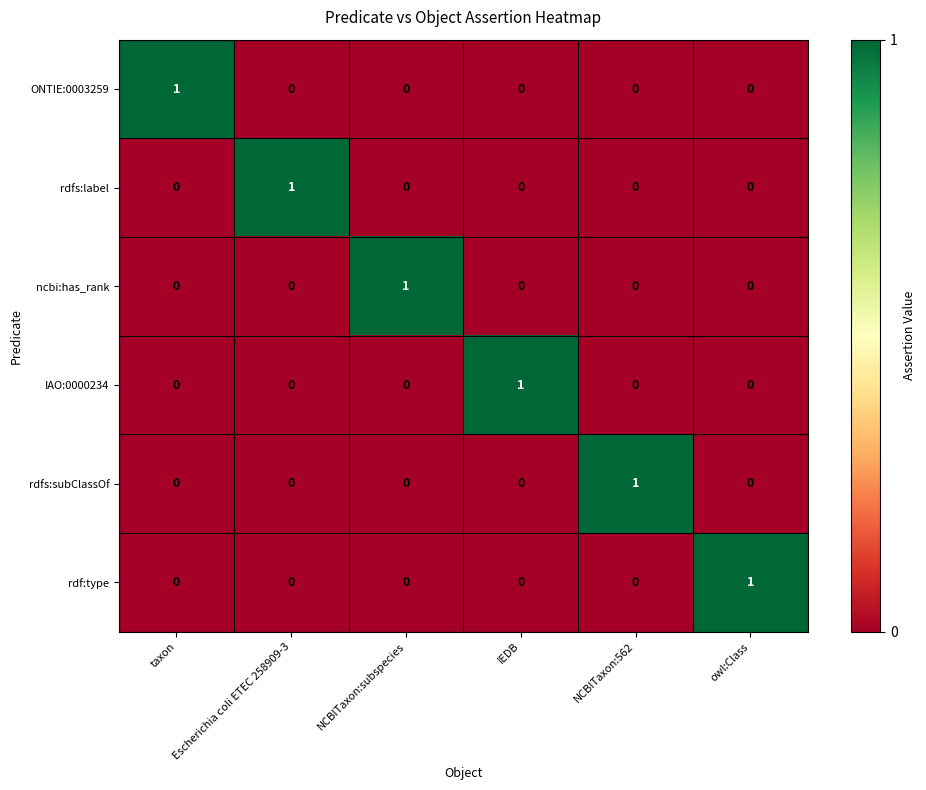

Which category has the highest value in the IAO:0000234 series?

IEDB